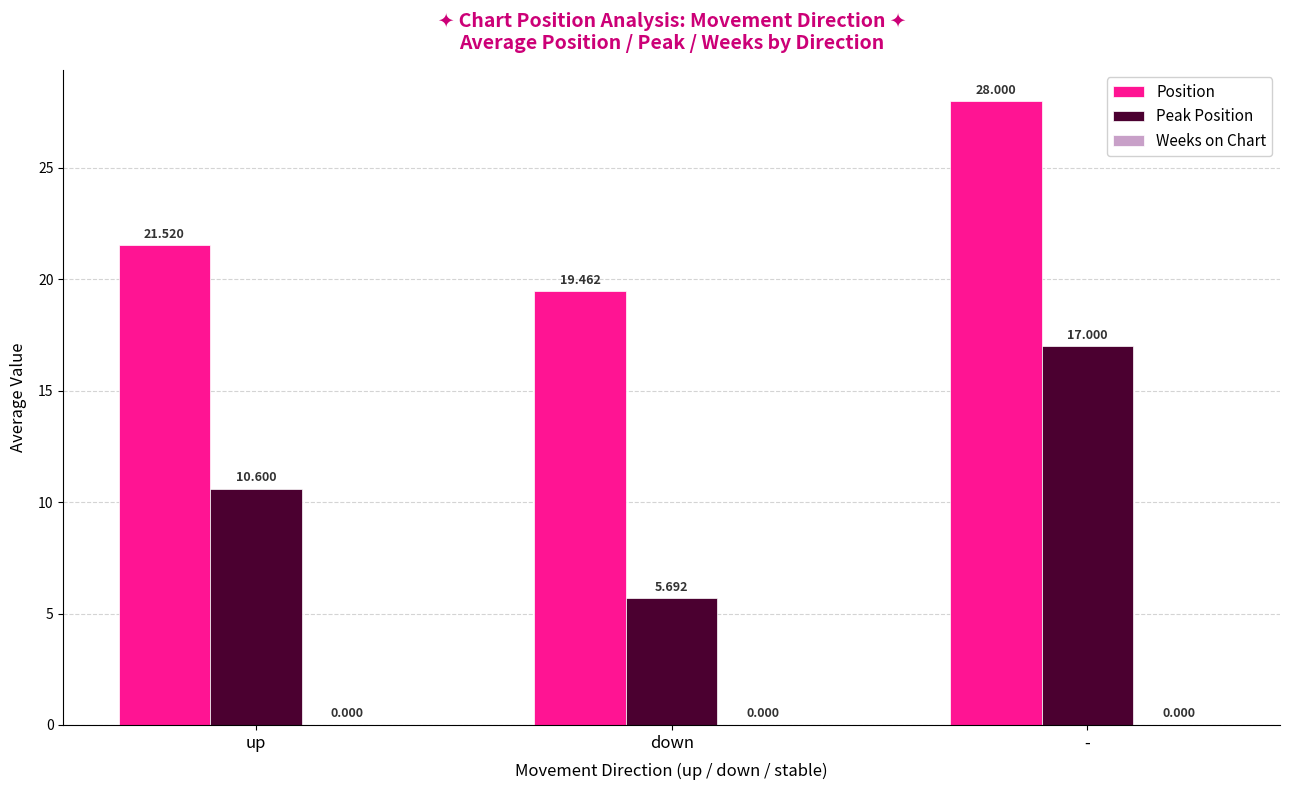

What is the difference between the maximum and minimum values in the Position series?

8.5